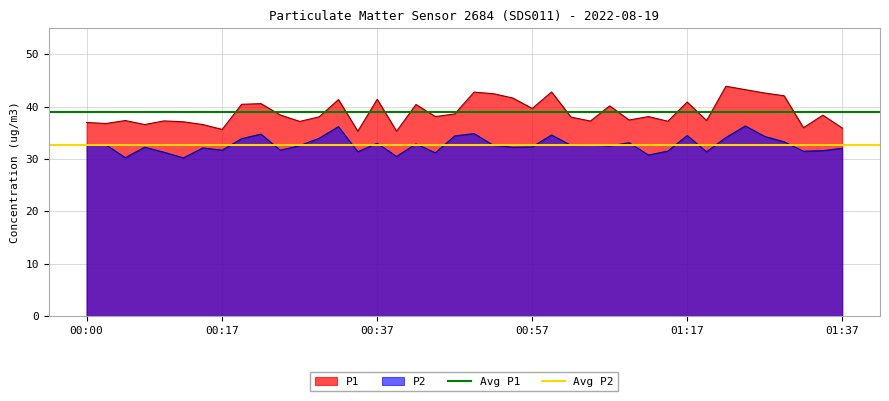

The P1 series shows 60.7 at 00:57. True or false?

False